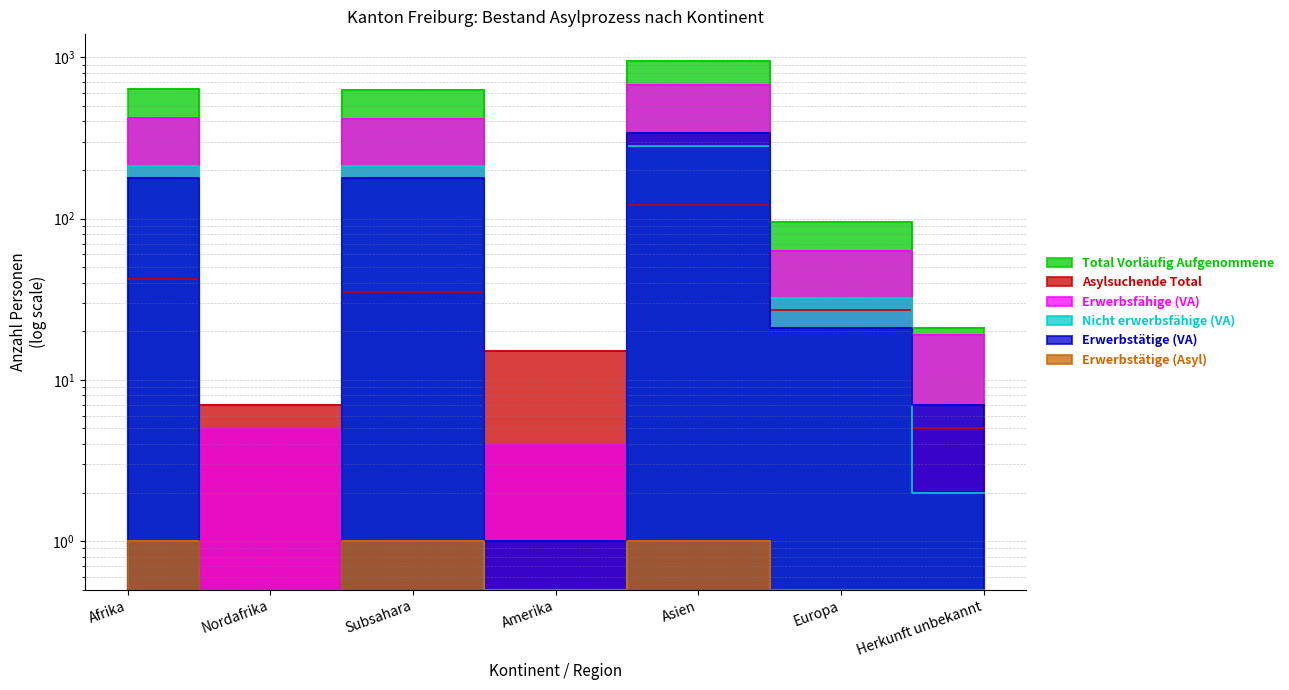

What is the sum of the Erwerbsfähige (VA) values at Subsahara and Amerika?

420.0